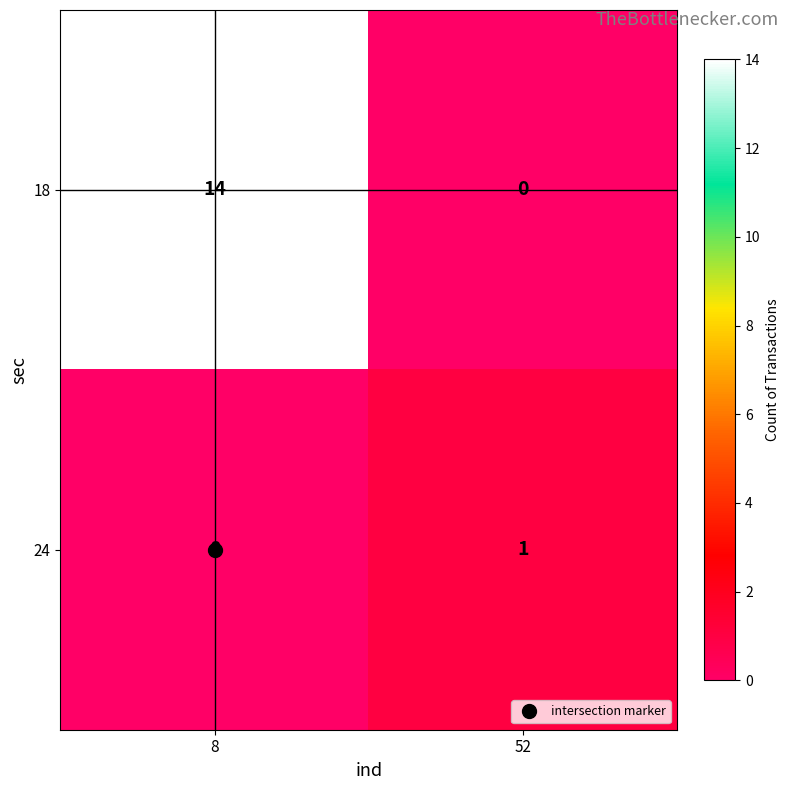

What is the difference between the 18 values at 52 and 8?

14